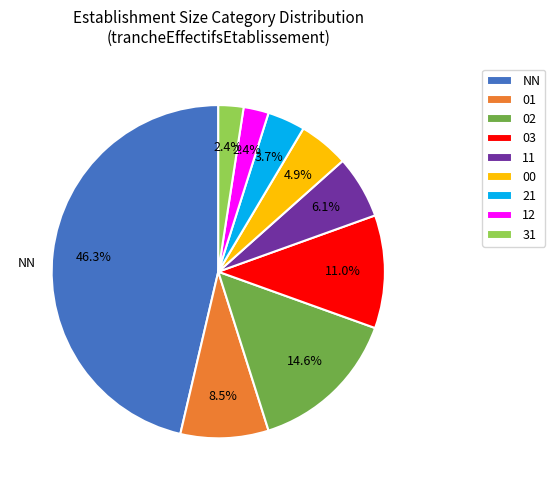

What is the ratio of the value at 11 to the value at 03?

0.6